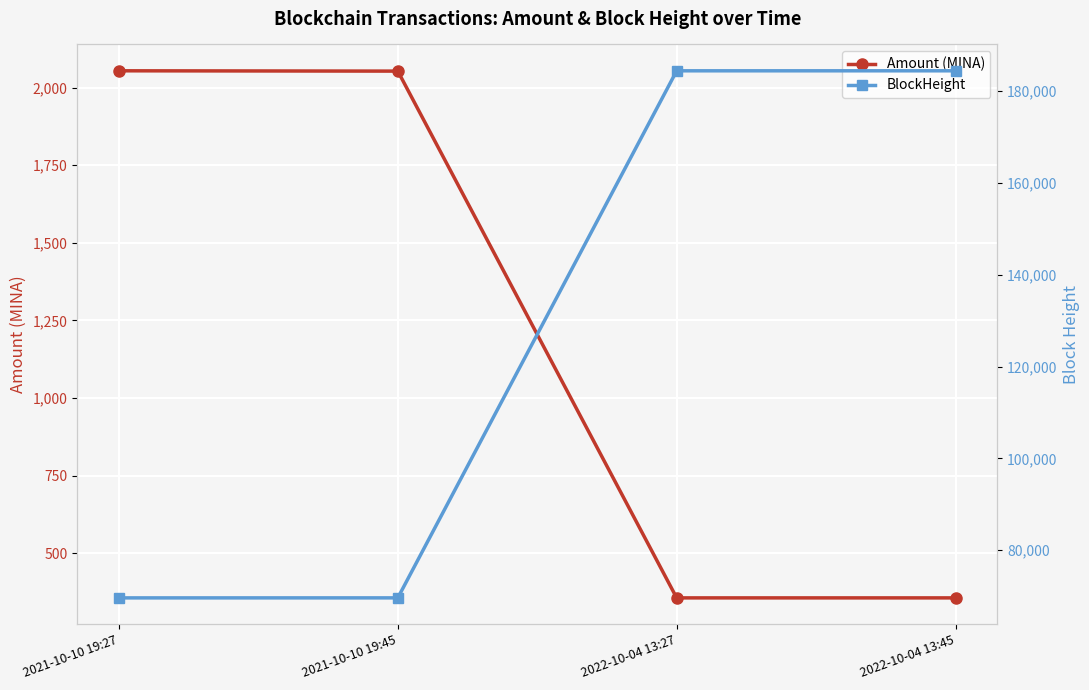

What is the maximum value shown in the chart?

184461.0